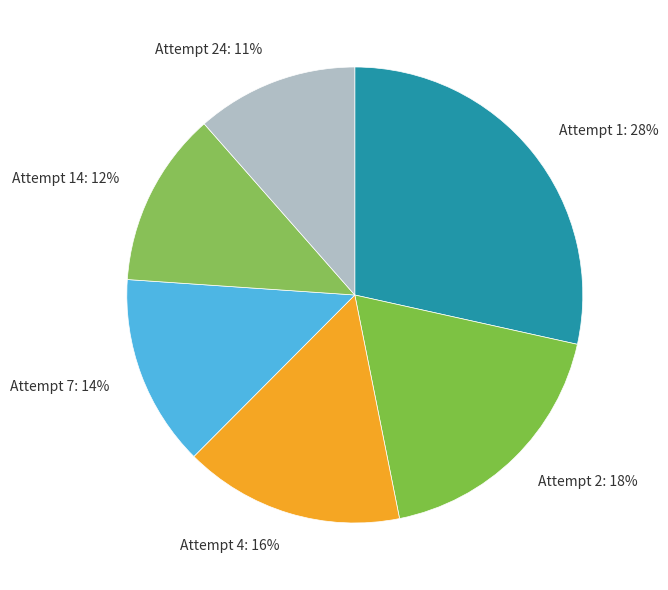

Which has a higher value, Attempt 7 or Attempt 4?

Attempt 4